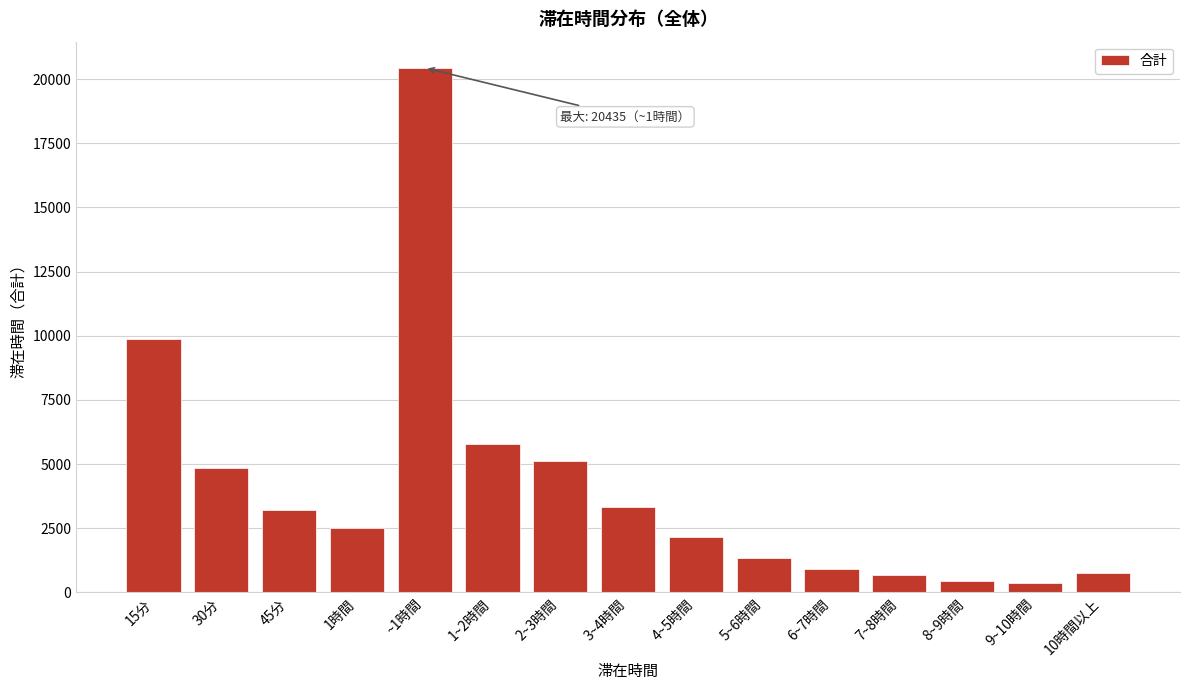

What is the change in value from 45分 to 7~8時間?

-2530.3